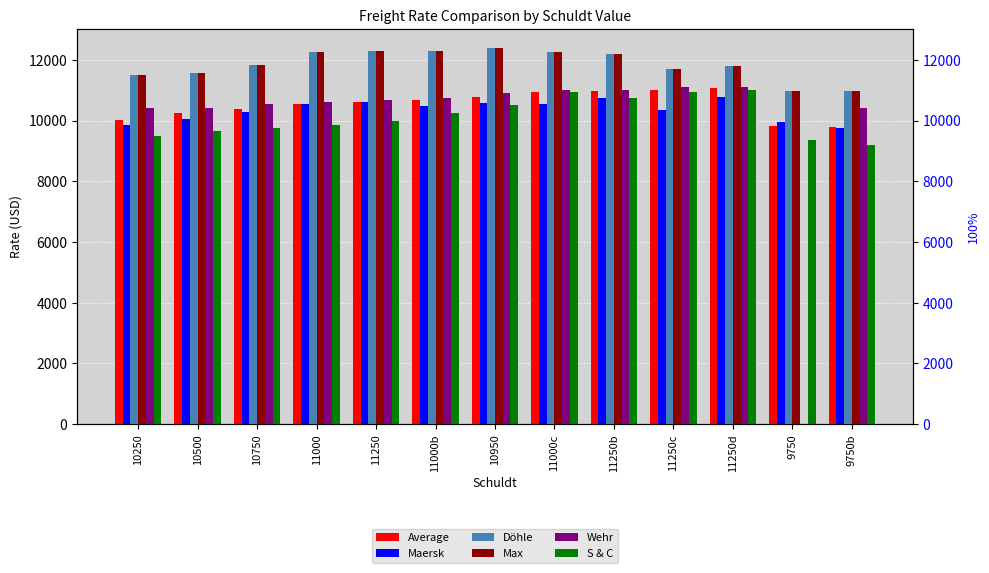

How many categories are shown in the chart?

13